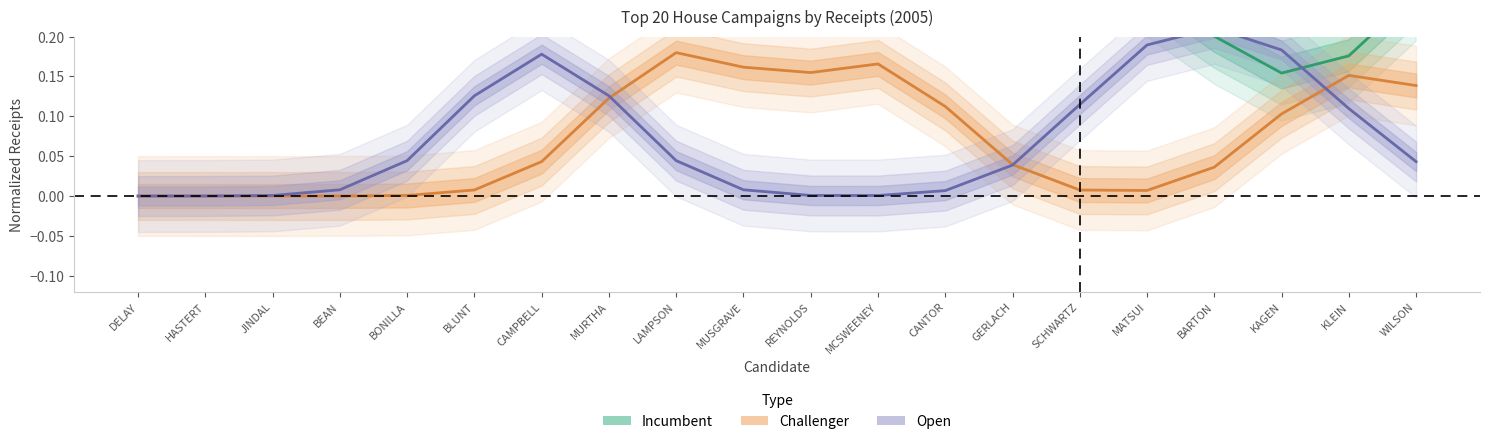

At which label is Incumbent closest to 0?

KAGEN